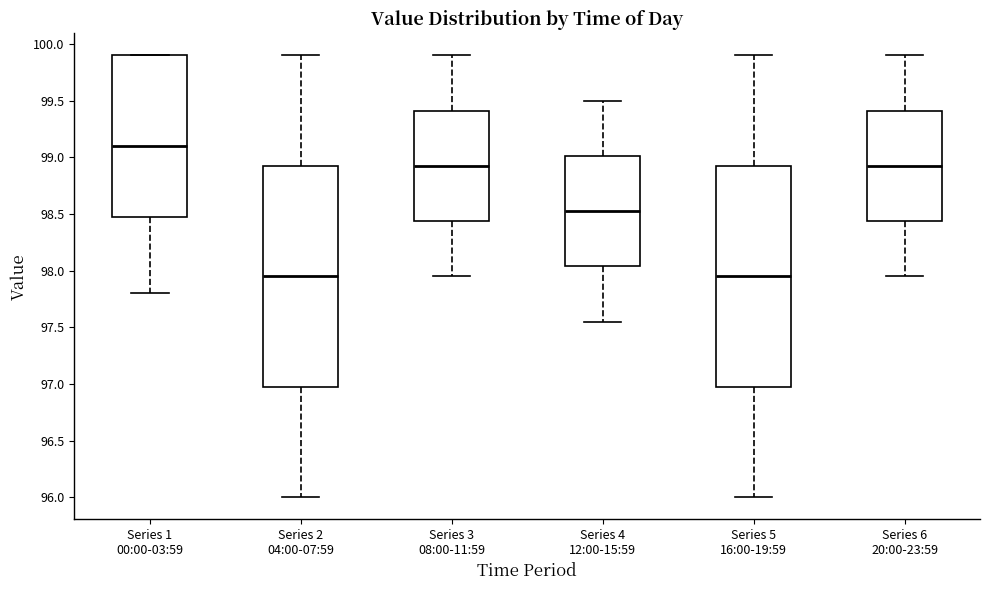

Where does the median line of the box for Series 4 12:00-15:59 sit on the y-axis? The values are not printed on the chart, so give them approximately, as read against the axis.

98.55